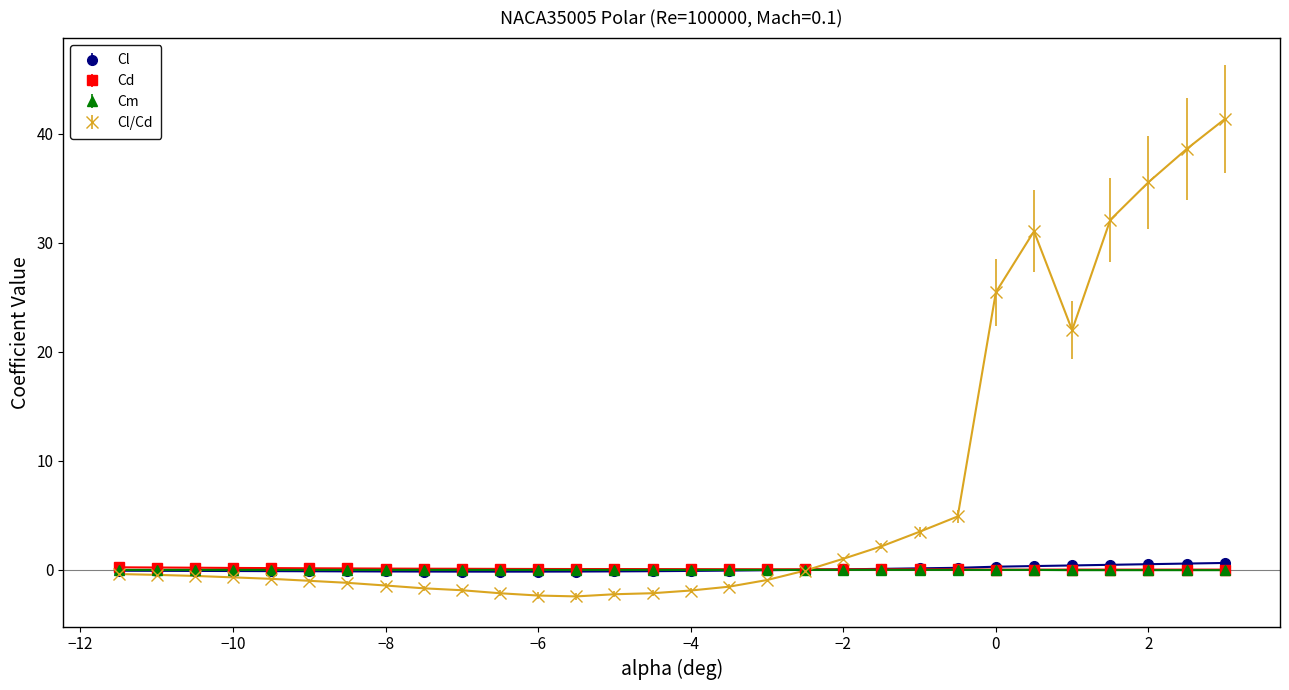

What is the value of the Cl/Cd point at the 9th from the left?

-1.7